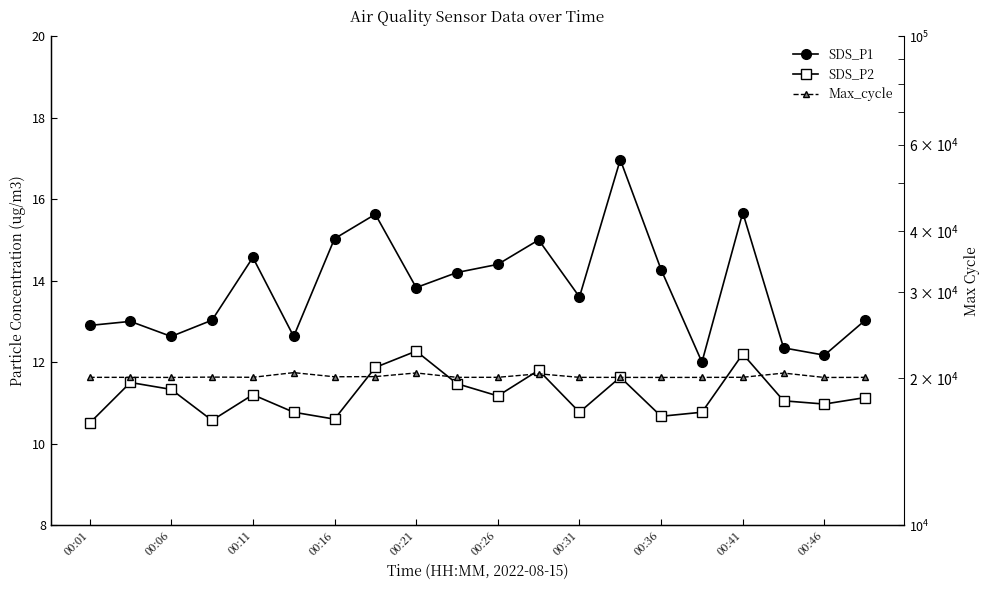

Rank the series by their maximum value, from lowest to highest.

SDS_P2, SDS_P1, Max_cycle